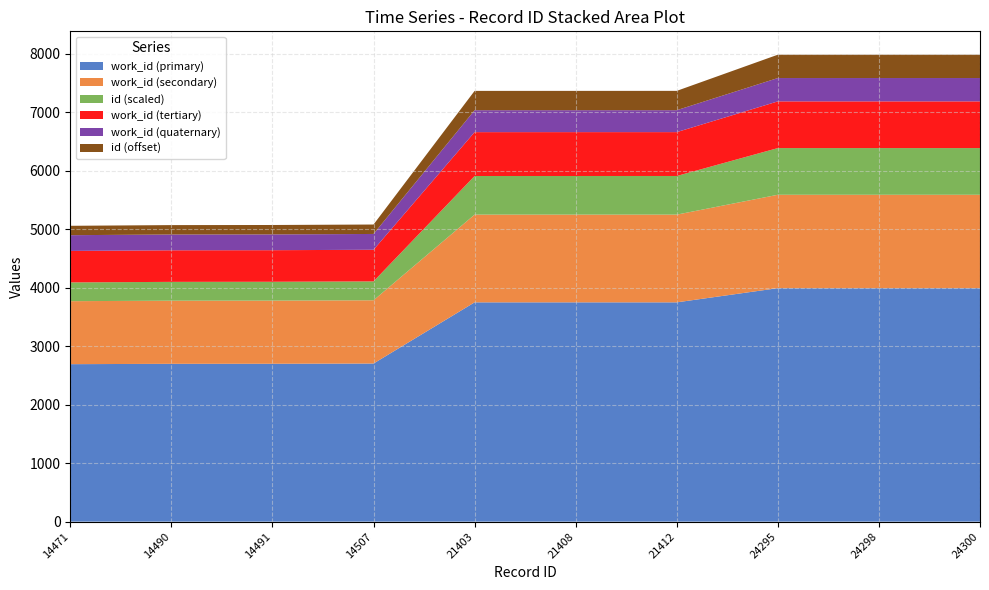

The value of work_id (primary) at 21408 is 5805.5. True or false?

False